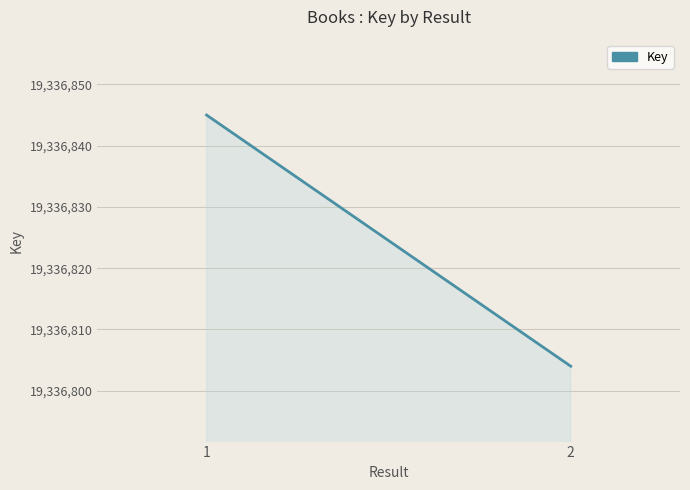

What is the approximate value at 2?

19336804